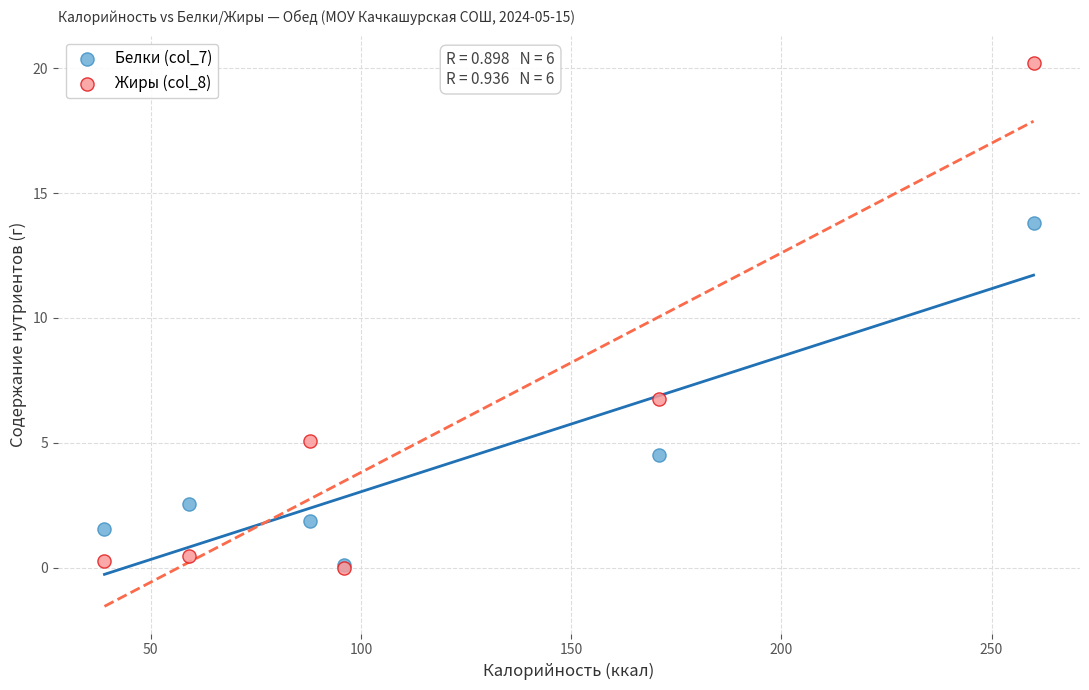

In the Жиры (col_8) series, what Y value is closest to 10?

6.8